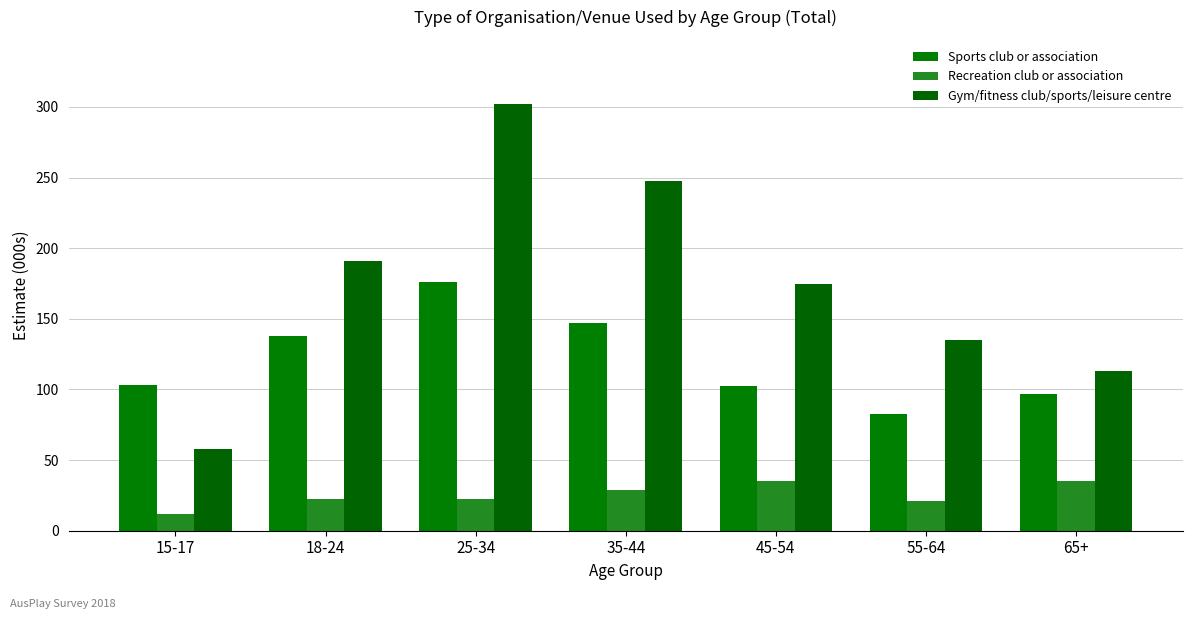

Between 15-17 and 65+, which is larger?

15-17